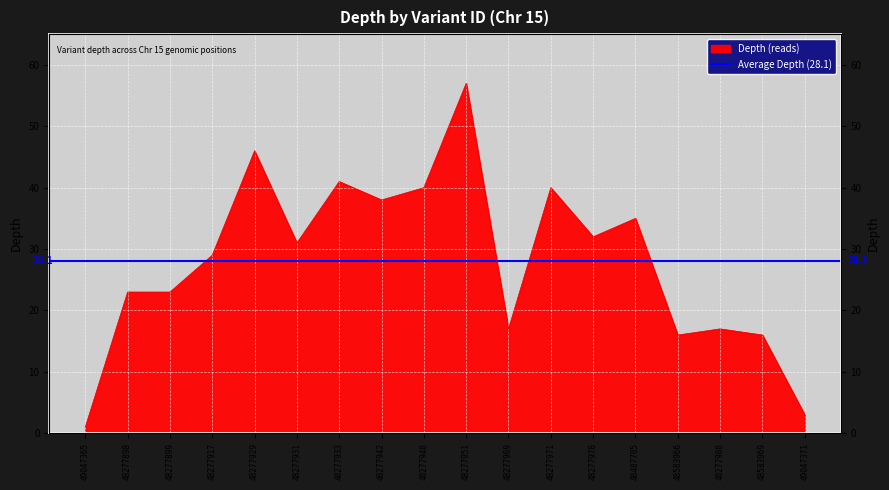

True or false: the data has more than 1 interior local peaks.

True